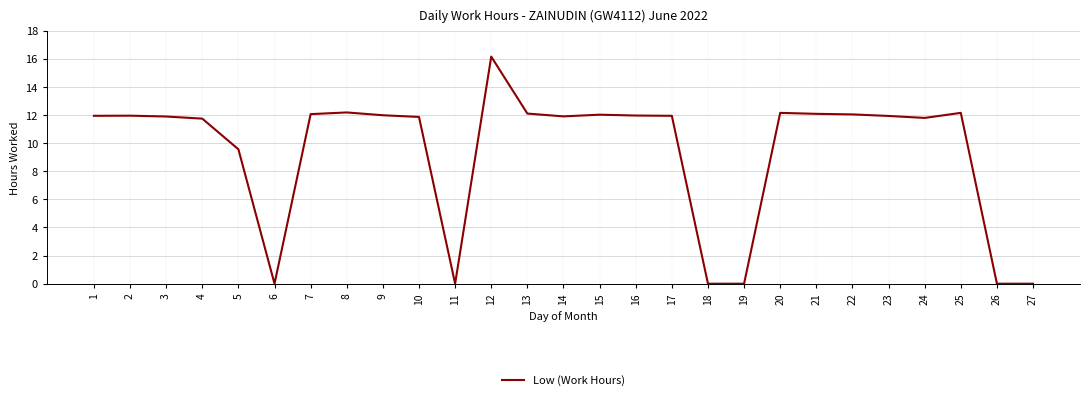

How many series are shown in this chart?

1